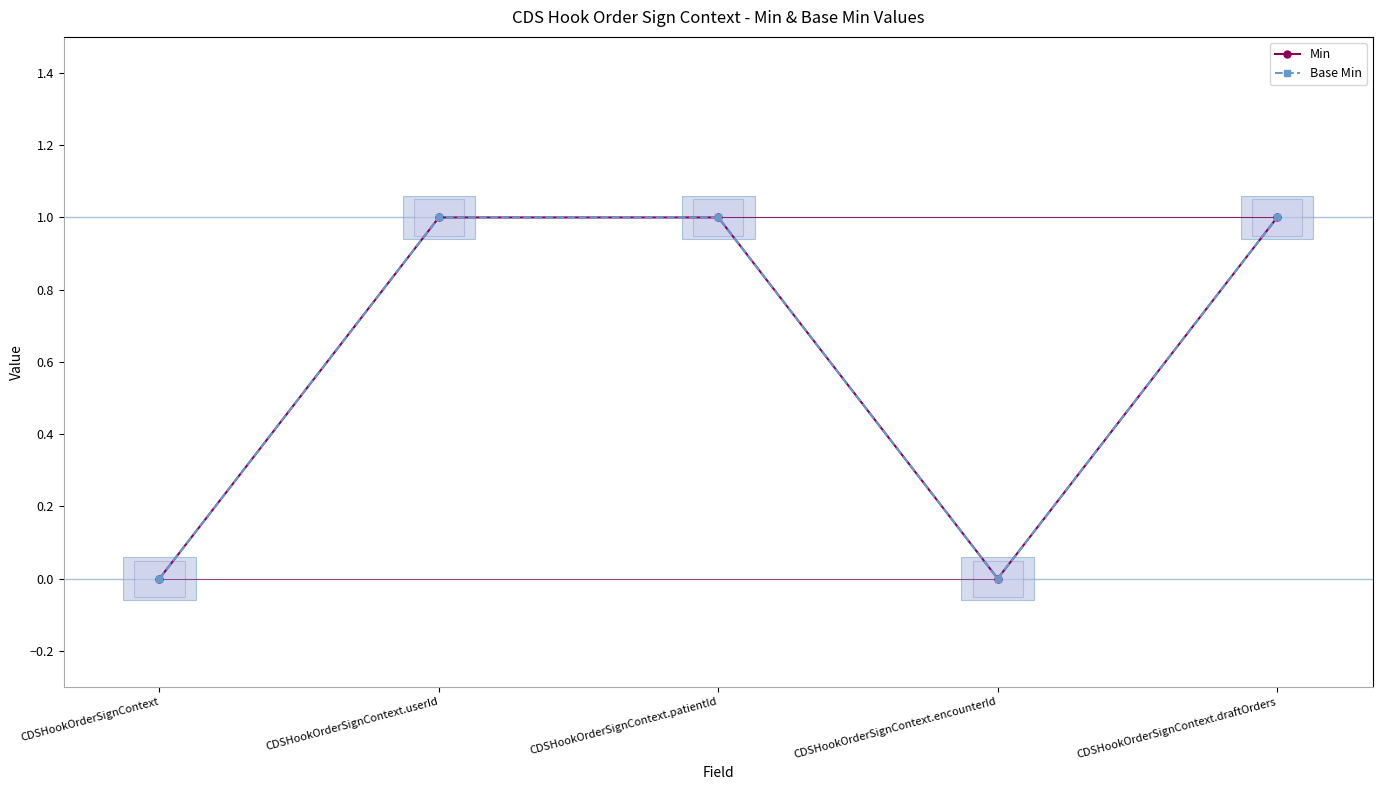

At which label does Min reach its peak?

CDSHookOrderSignContext.userId